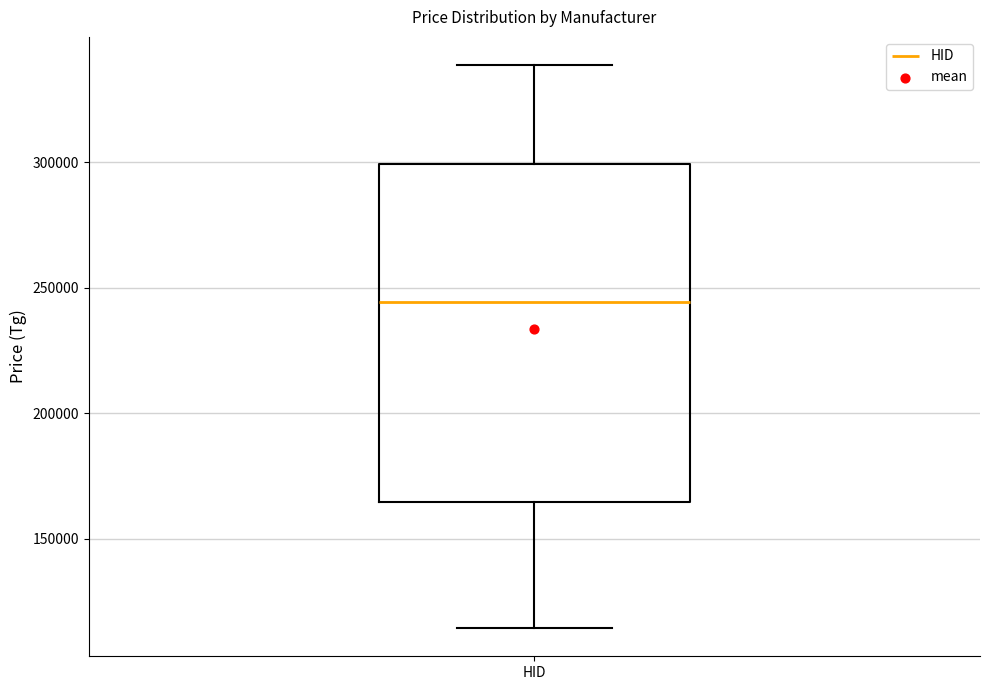

Read this box plot against the y-axis: the position of the median line, the range covered by the box, and the ends of both whiskers. The values are not printed on the chart, so give them approximately, as read against the axis.

median 245000, box 165000 to 300000, whiskers 115000 to 340000